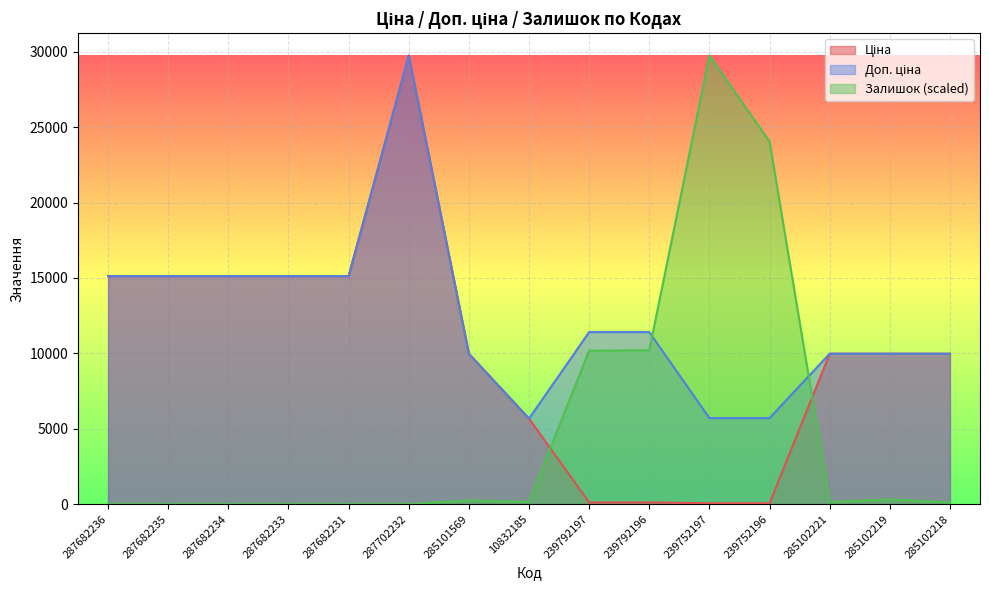

Which has a higher value, 287682231 or 285102218?

287682231